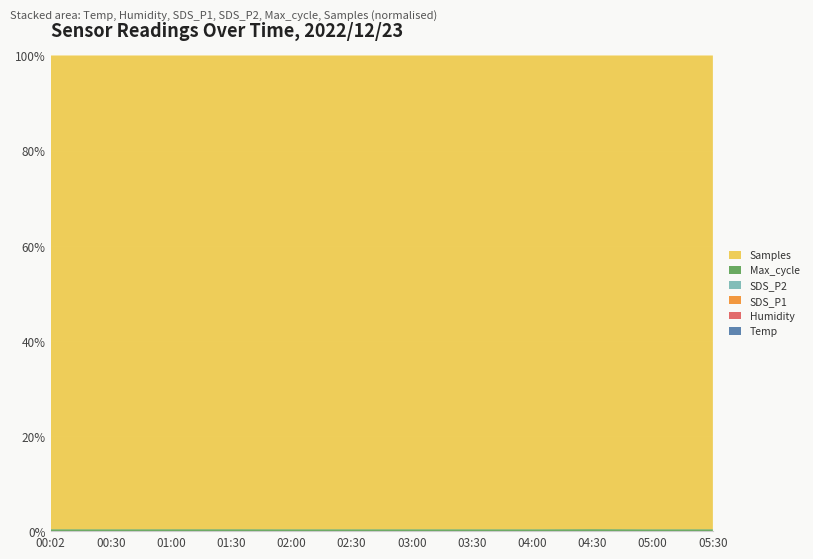

Reading left to right, transcribe all the data shown in this chart.

Temp: 00:02=8.2	00:30=8.2	01:00=8.4	01:30=8.6	02:00=8.9	02:30=9.2	03:00=9.4	03:30=9.1	04:00=8.8	04:30=8.5	05:00=8.3	05:30=8.1
Humidity: 00:02=99.9	00:30=99.9	01:00=99.9	01:30=99.9	02:00=99.9	02:30=99.9	03:00=99.9	03:30=99.9	04:00=99.9	04:30=99.9	05:00=99.9	05:30=99.9
SDS_P1: 00:02=7.7	00:30=10.2	01:00=6.0	01:30=5.7	02:00=4.4	02:30=2.4	03:00=2.5	03:30=3.4	04:00=5.2	04:30=6.2	05:00=5.5	05:30=4.4
SDS_P2: 00:02=1.3	00:30=0.9	01:00=1.0	01:30=0.7	02:00=1.2	02:30=0.9	03:00=0.4	03:30=1.1	04:00=1.2	04:30=1.5	05:00=1.2	05:30=0.9
Max_cycle: 00:02=20208.0	00:30=20065.0	01:00=20390.0	01:30=20451.0	02:00=20053.0	02:30=20029.0	03:00=20127.0	03:30=20034.0	04:00=20037.0	04:30=20940.0	05:00=20033.0	05:30=20076.0
Samples: 00:02=5007957.0	00:30=4988685.0	01:00=5011396.0	01:30=5000528.0	02:00=5010297.0	02:30=5010619.0	03:00=5007930.0	03:30=5004555.0	04:00=5011317.0	04:30=4996102.0	05:00=5011982.0	05:30=5006955.0